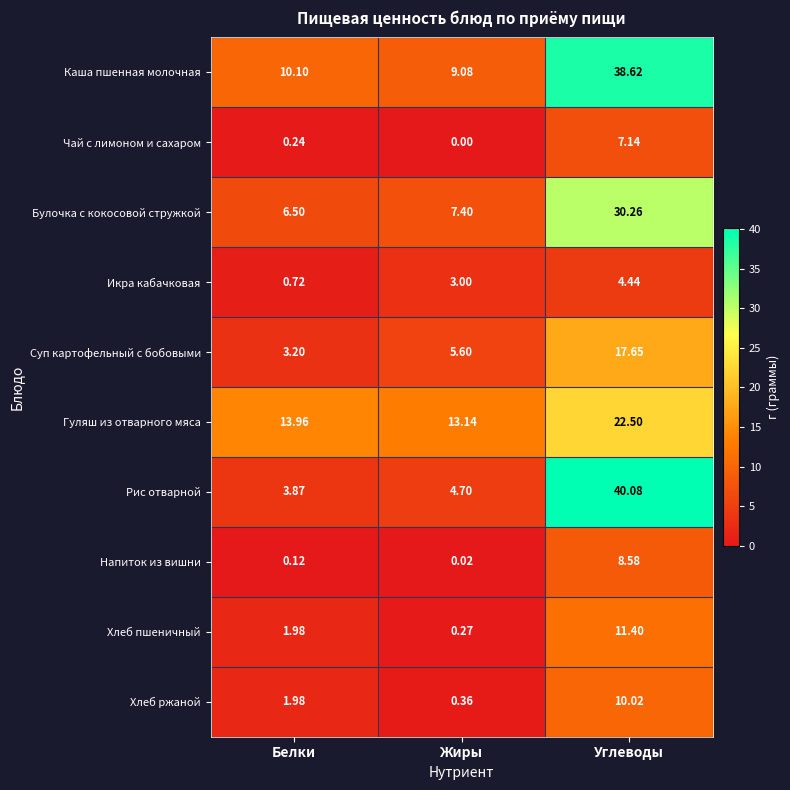

What is the difference between the highest and lowest values at Жиры?

13.1